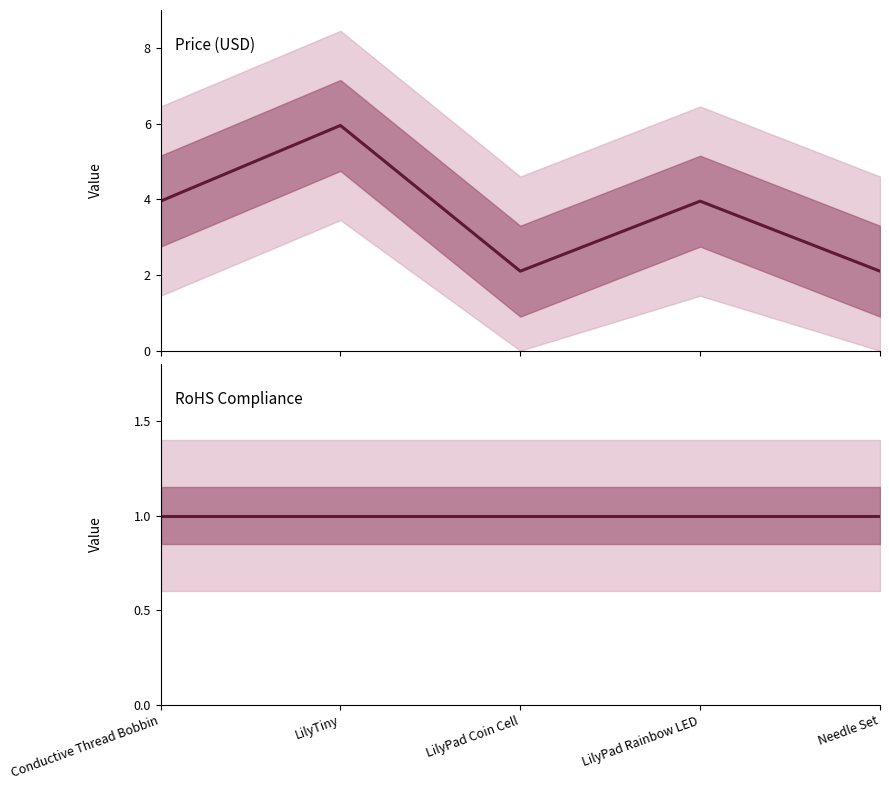

Is it true that Price (USD) equals 1.1 at Needle Set?

False